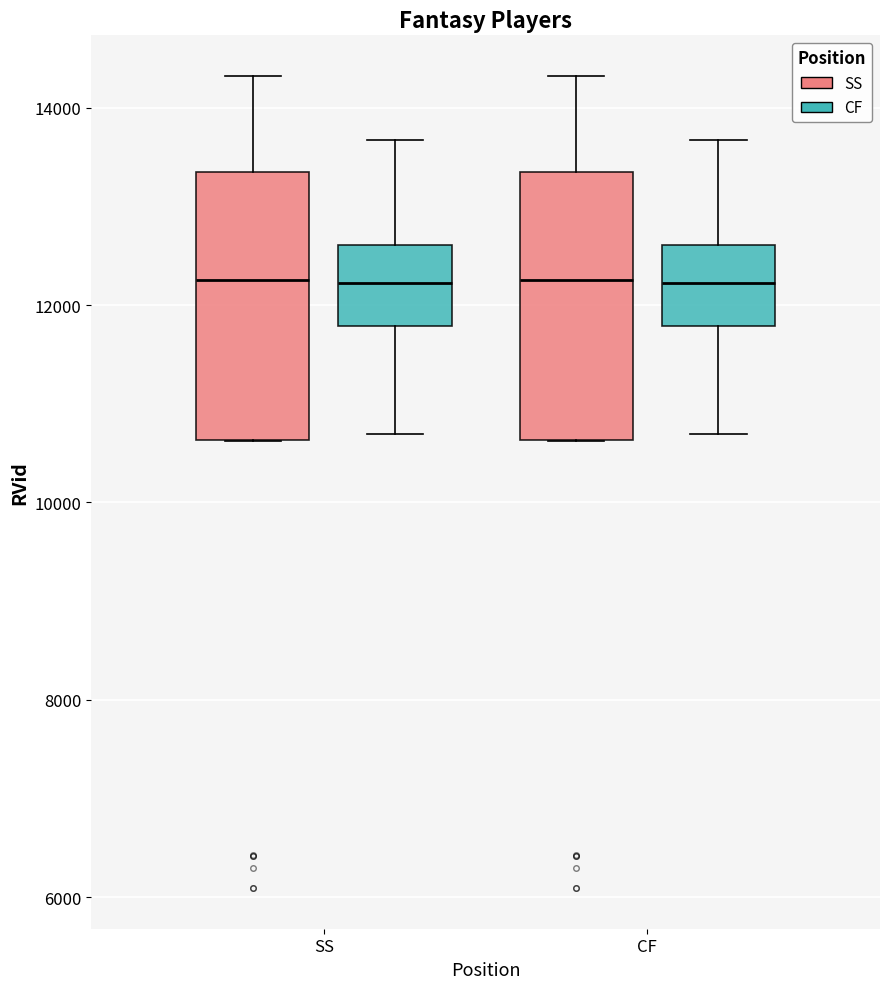

Where does the lower whisker of the box for SS (CF) end on the y-axis? The values are not printed on the chart, so give them approximately, as read against the axis.

10600